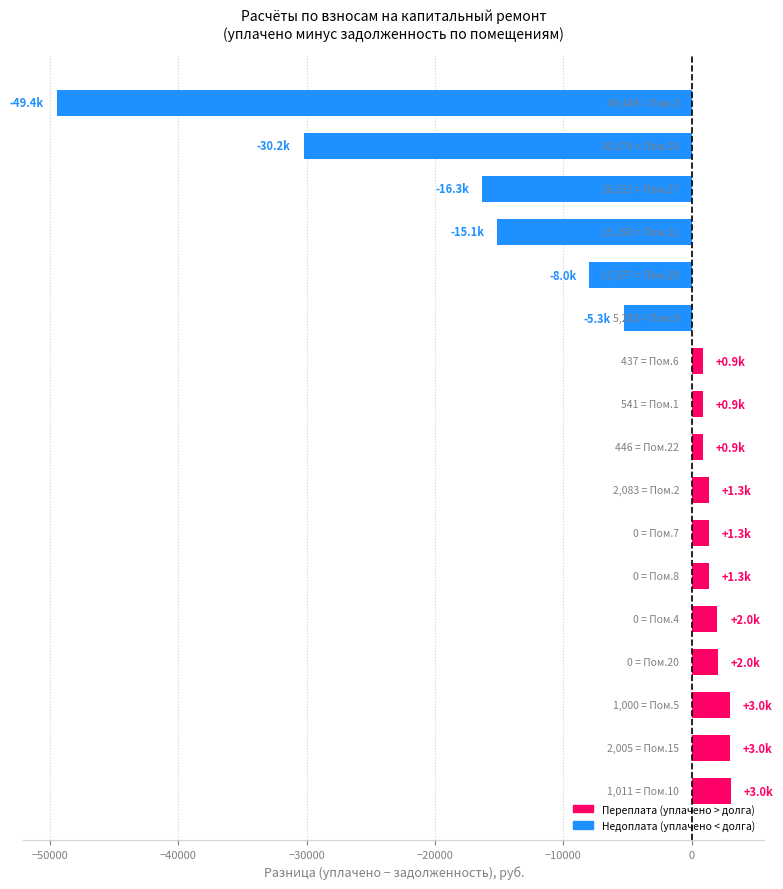

What is the average value?

-6156.8